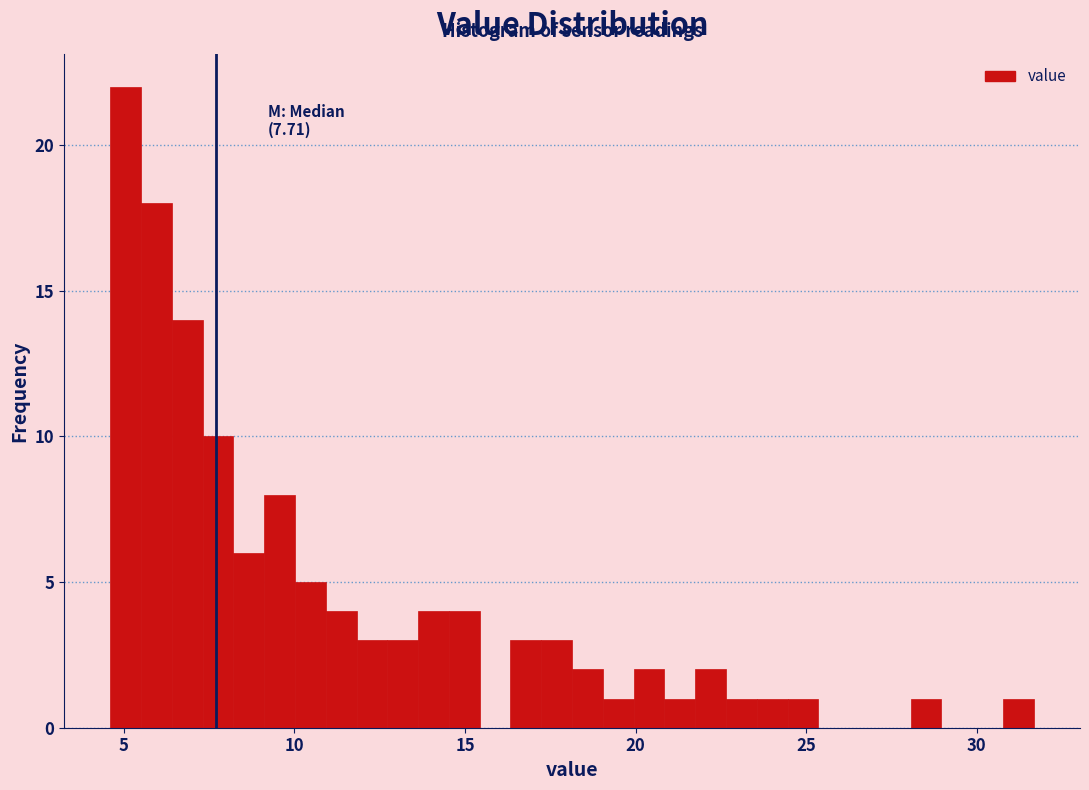

Around what value on the x-axis is the tallest bar? Give the approximate position of its centre, as read against the axis.

5.0